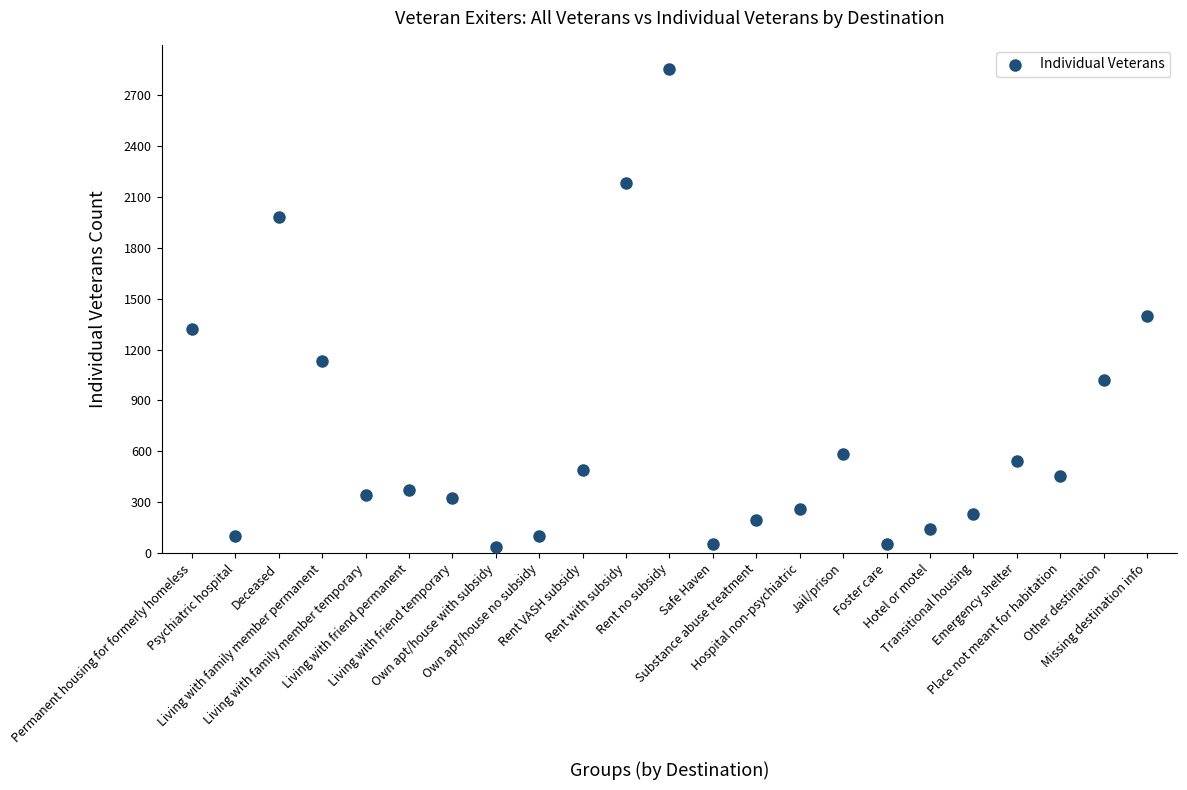

What Y value in the scatter plot is closest to 1444?

1398